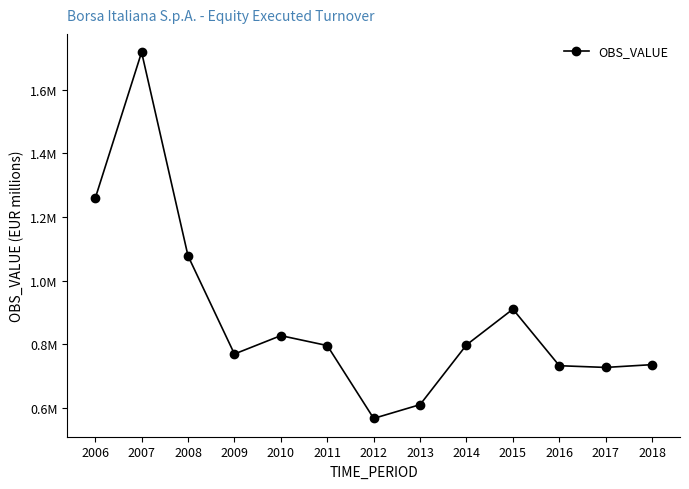

Is this an area chart (filled region under the line)?

No